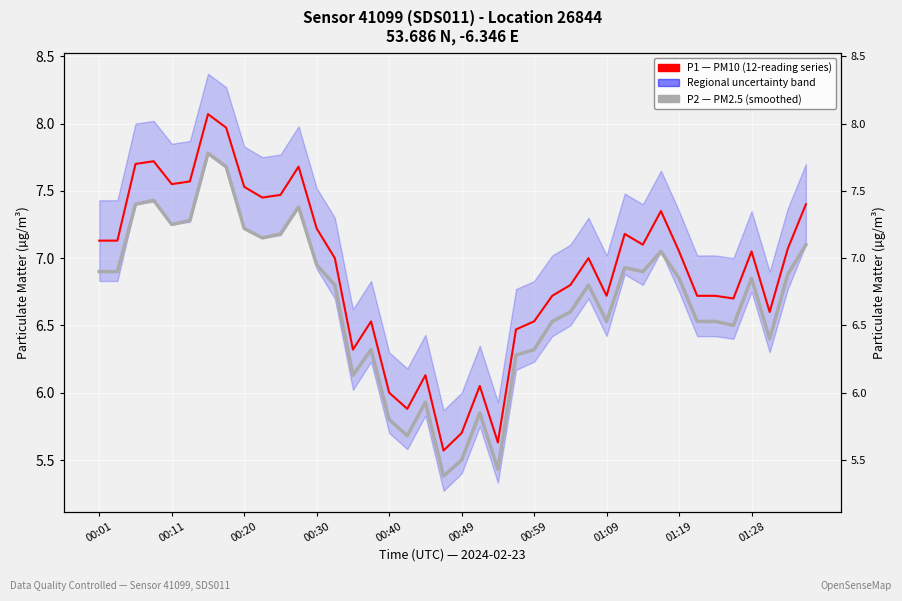

True or false: P2 (PM2.5) has more than 2 interior local peaks.

True